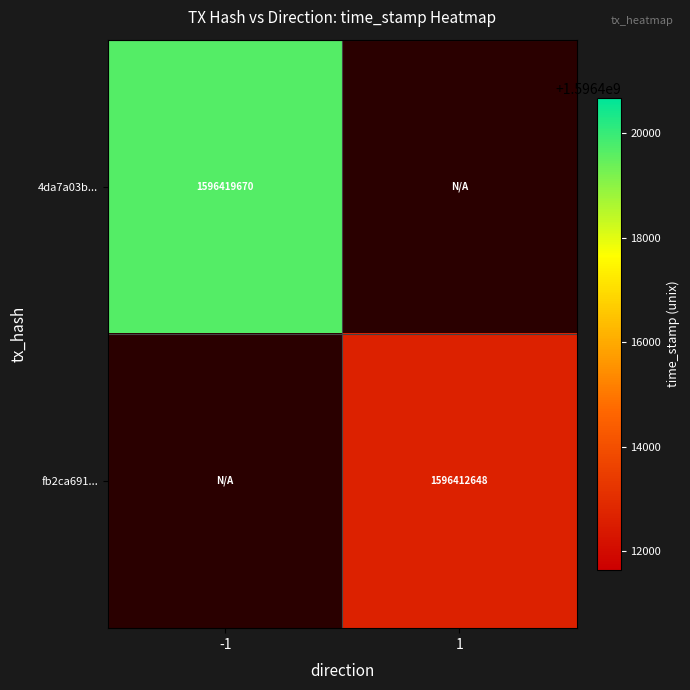

The value of 4da7a03b... at -1 is 1596419670. True or false?

True